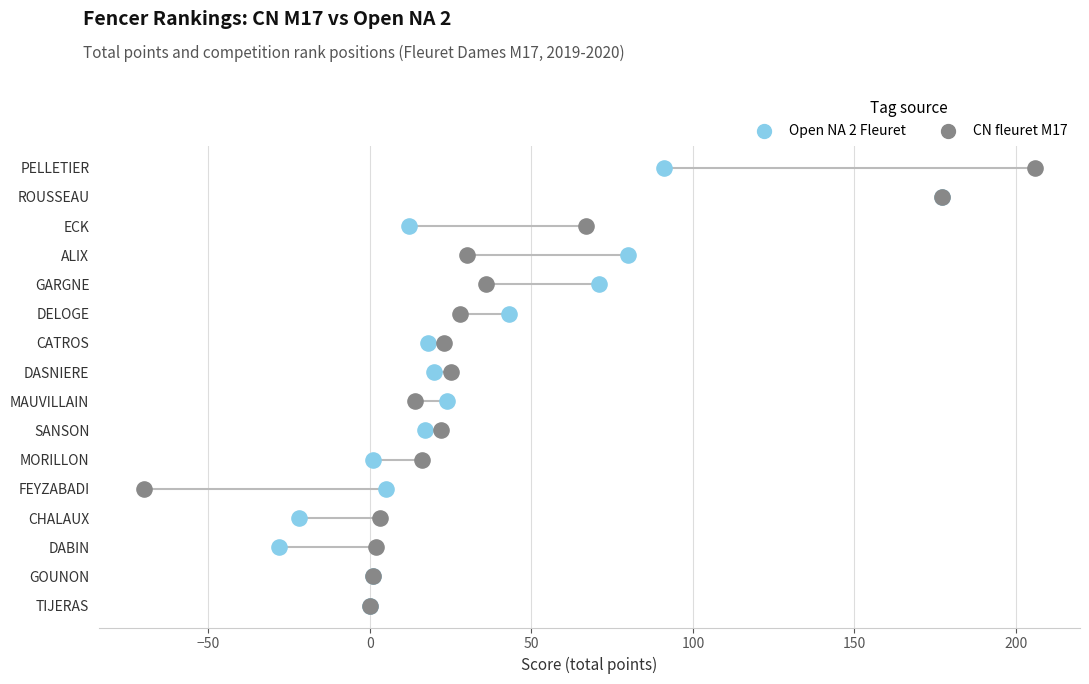

What are all the series names shown in the legend?

Open NA 2 Fleuret, CN fleuret M17